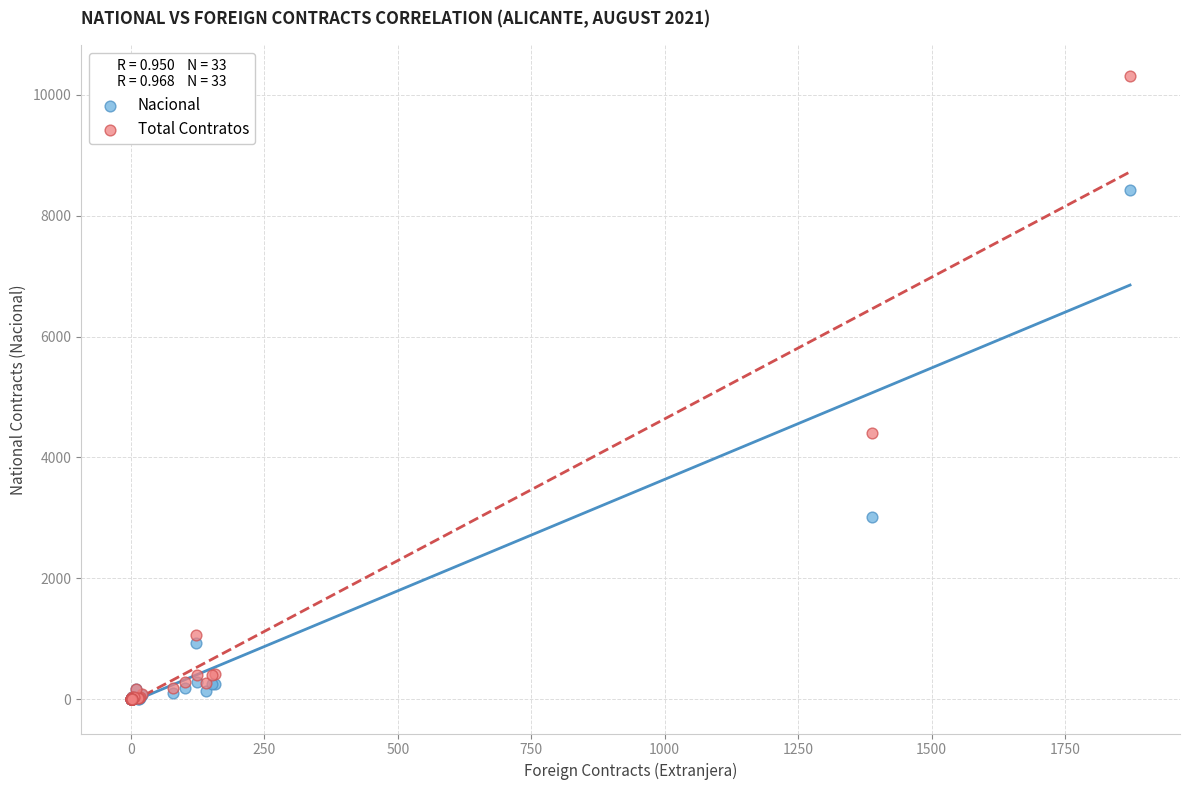

Which series has the widest spread of Y values?

Total Contratos